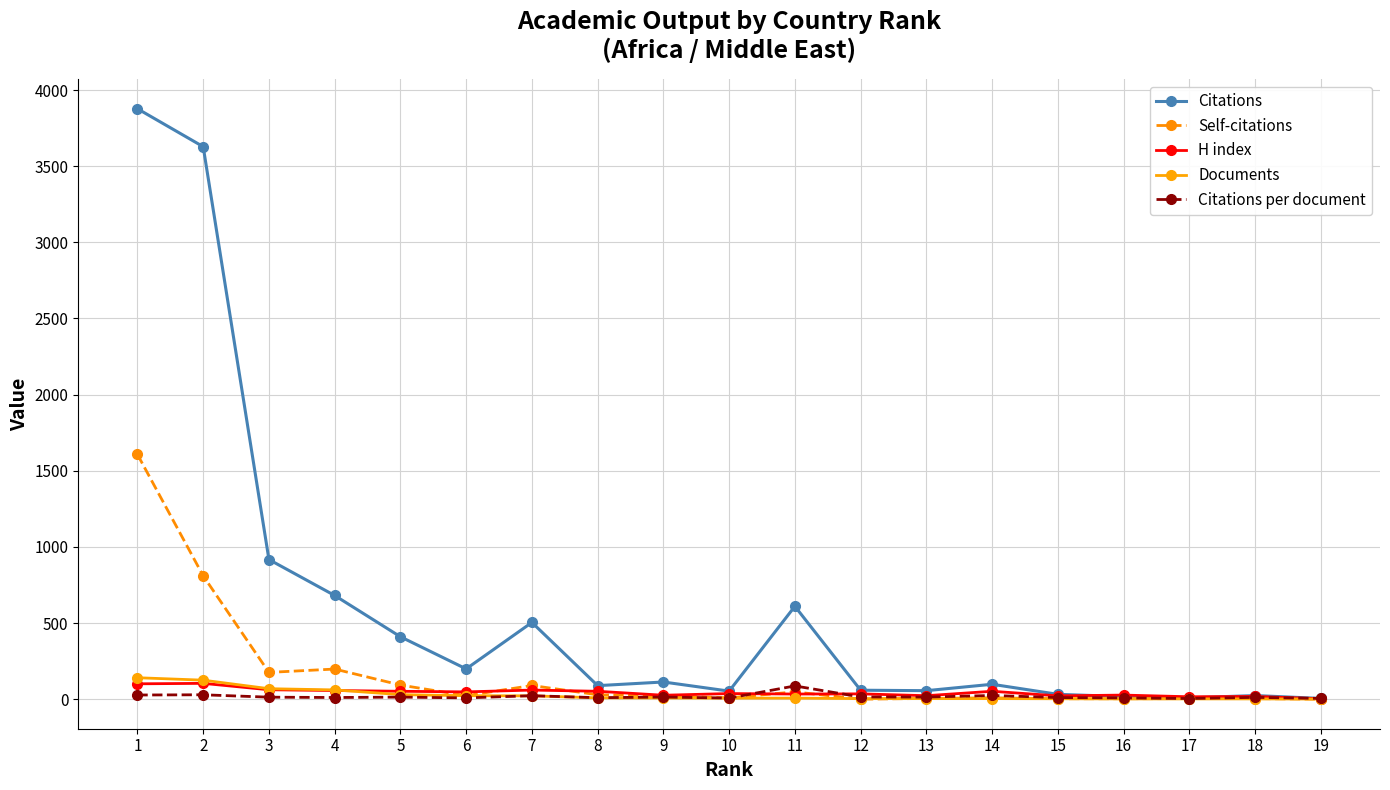

What is the total value across all series at 2?

4696.0